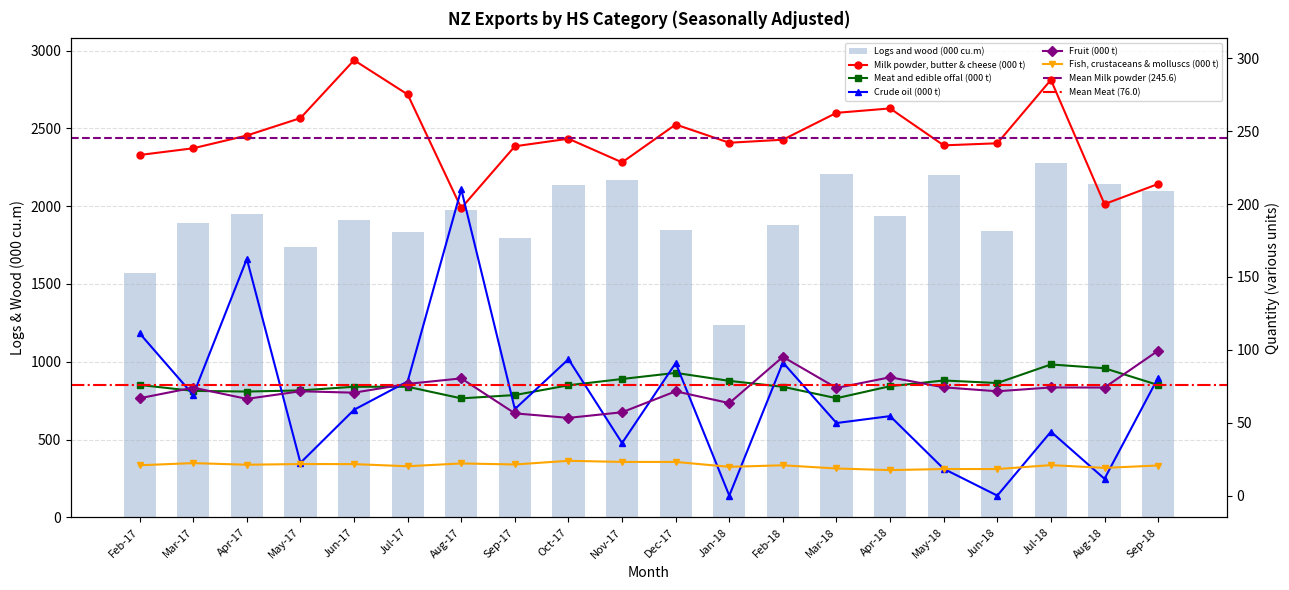

Which category has the highest value in the Meat and edible offal (000 t) series?

Jul-18